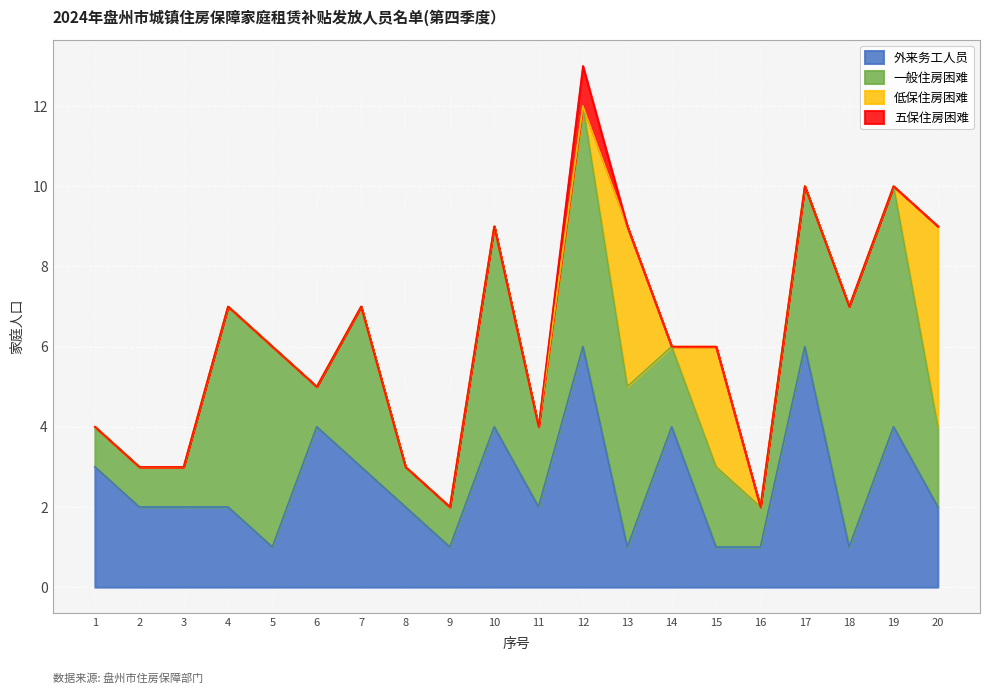

Which category has the highest value in the 低保住房困难 series?

20